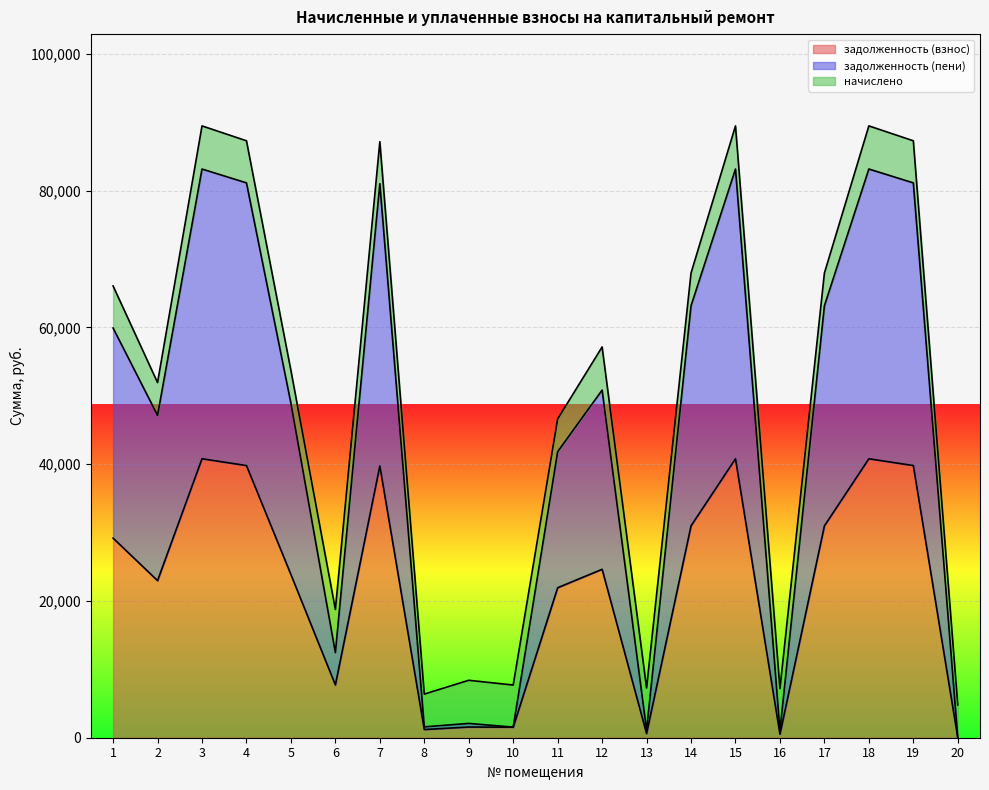

What is the spread (max minus min) of values at 13?

511.7